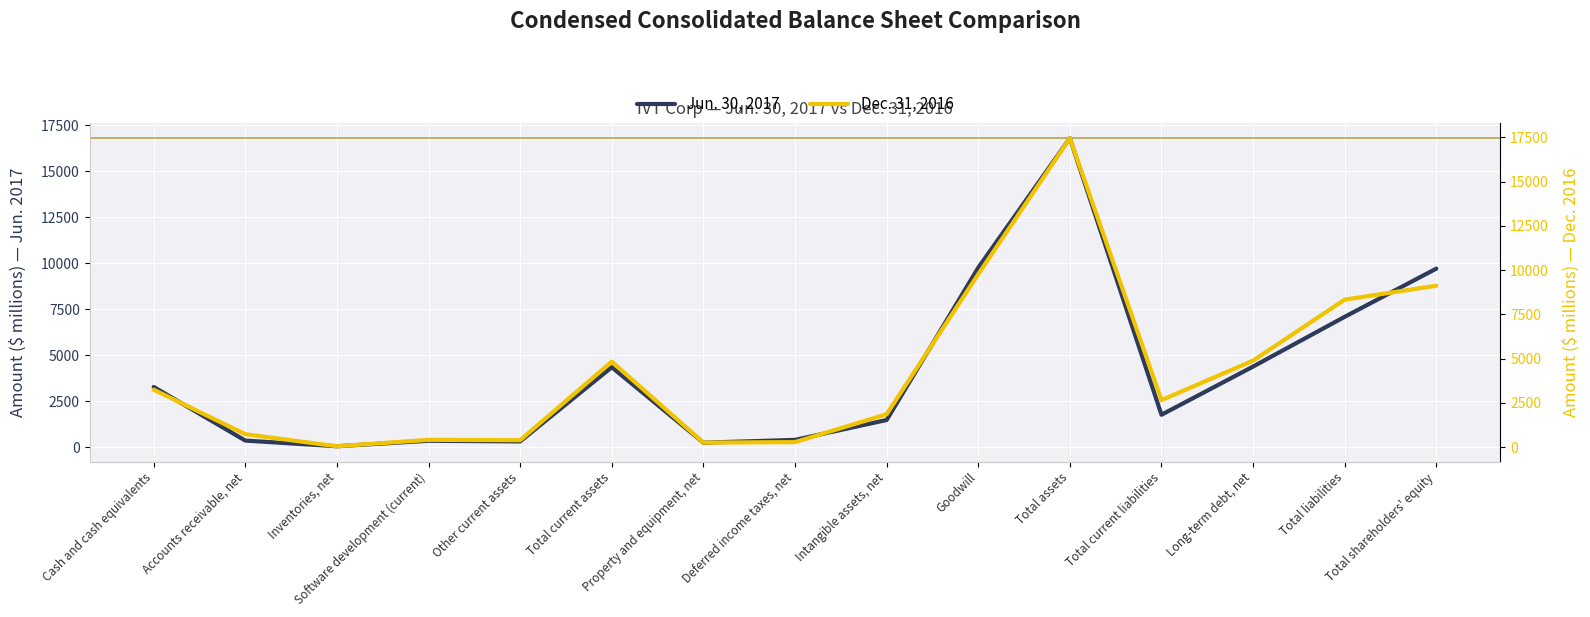

Which category has the lowest value in the Dec. 31, 2016 series?

Inventories, net